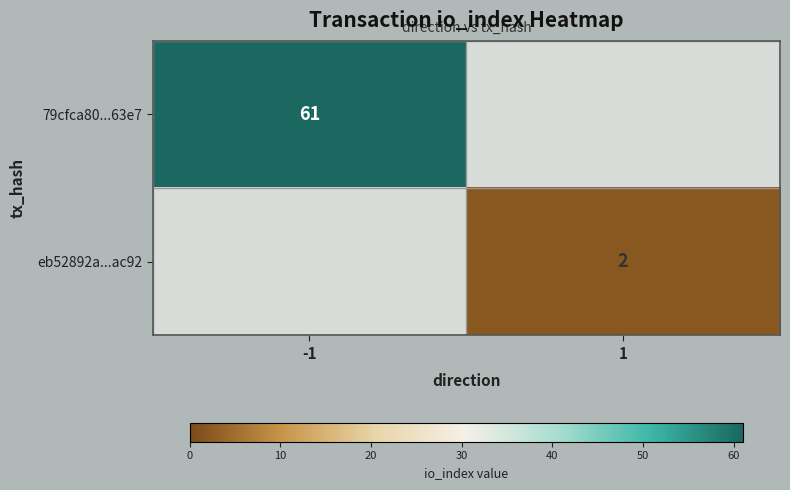

Is it true that 79cfca80...63e7 equals 81 at -1?

False